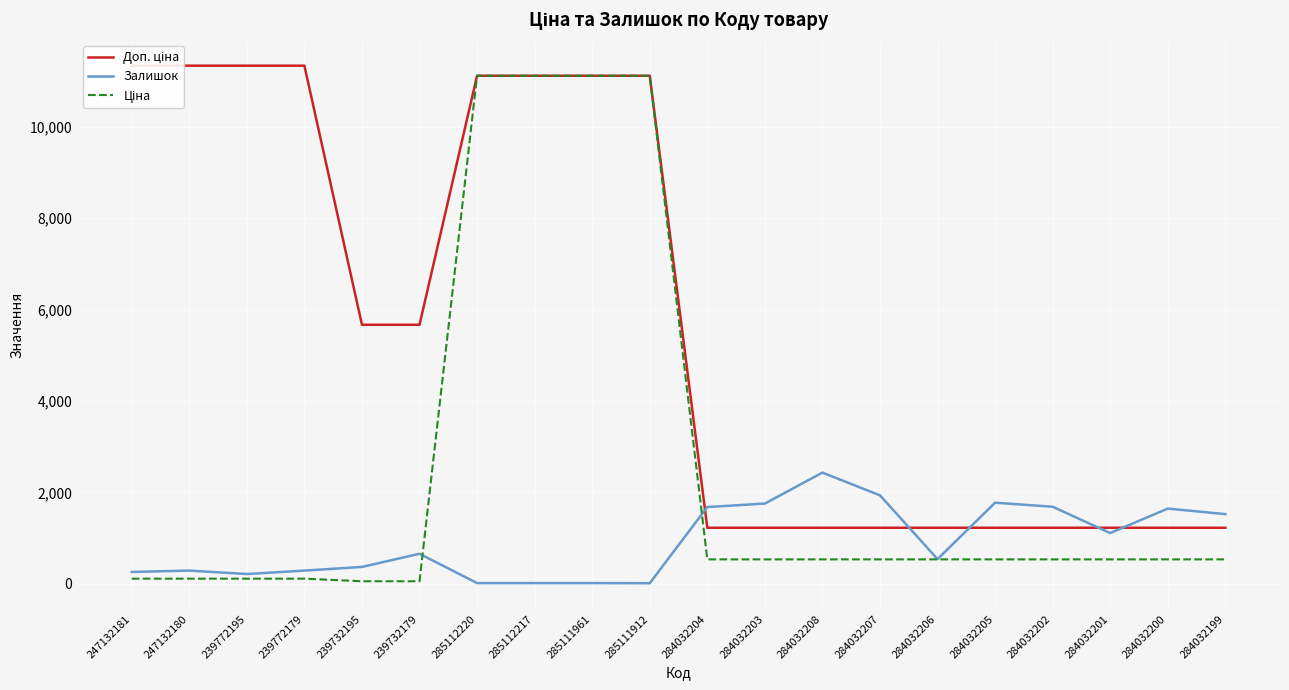

Reading left to right, transcribe all the data shown in this chart.

Доп. ціна: 247132181=11334.0	247132180=11334.0	239772195=11334.0	239772179=11334.0	239732195=5667.0	239732179=5667.0	285112220=11113.6	285112217=11113.6	285111961=11113.6	285111912=11113.6	284032204=1227.2	284032203=1227.2	284032208=1227.2	284032207=1227.2	284032206=1227.2	284032205=1227.2	284032202=1227.2	284032201=1227.2	284032200=1227.2	284032199=1227.2
Залишок: 247132181=260.0	247132180=290.0	239772195=215.0	239772179=290.0	239732195=370.0	239732179=658.0	285112220=17.0	285112217=17.0	285111961=17.0	285111912=14.0	284032204=1680.0	284032203=1756.0	284032208=2433.0	284032207=1936.0	284032206=541.0	284032205=1775.0	284032202=1687.0	284032201=1111.0	284032200=1646.0	284032199=1525.0
Ціна: 247132181=113.3	247132180=113.3	239772195=113.3	239772179=113.3	239732195=56.7	239732179=56.7	285112220=11113.6	285112217=11113.6	285111961=11113.6	285111912=11113.6	284032204=535.4	284032203=535.4	284032208=535.4	284032207=535.4	284032206=535.4	284032205=535.4	284032202=535.4	284032201=535.4	284032200=535.4	284032199=535.4